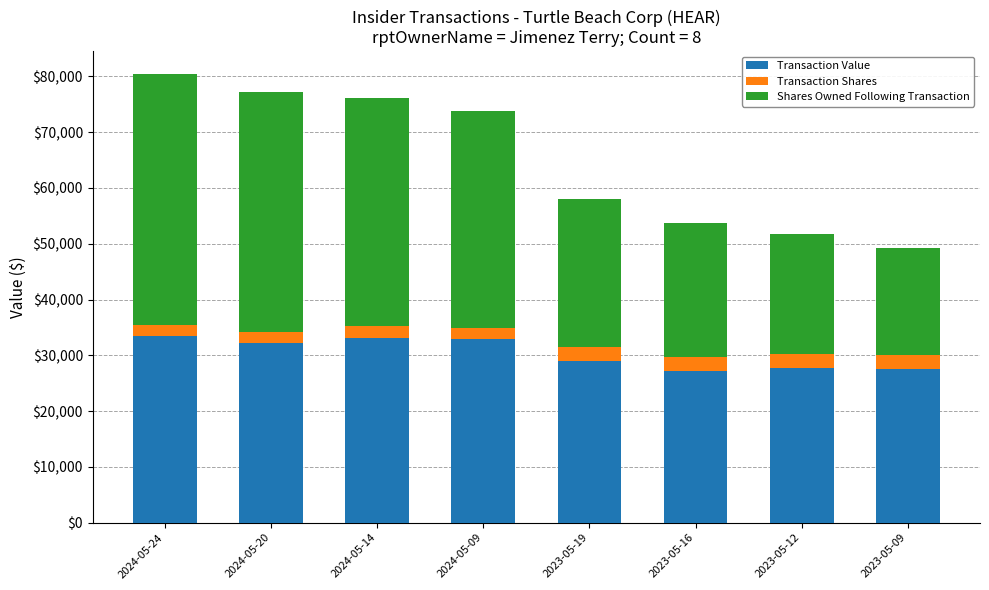

What is the average value of the Transaction Value series?

30404